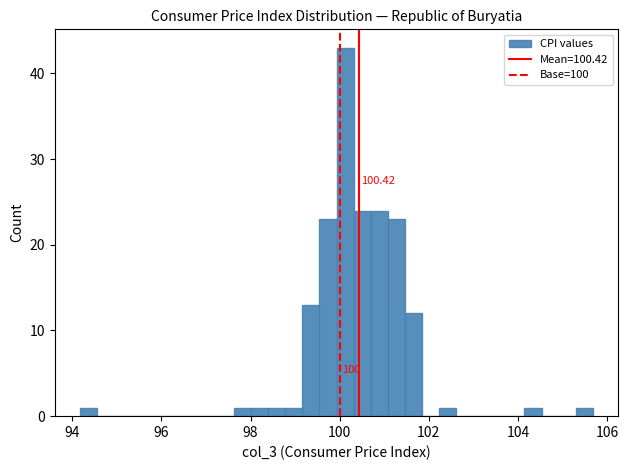

Around what value on the x-axis is the tallest bar? Give the approximate position of its centre, as read against the axis.

100.2